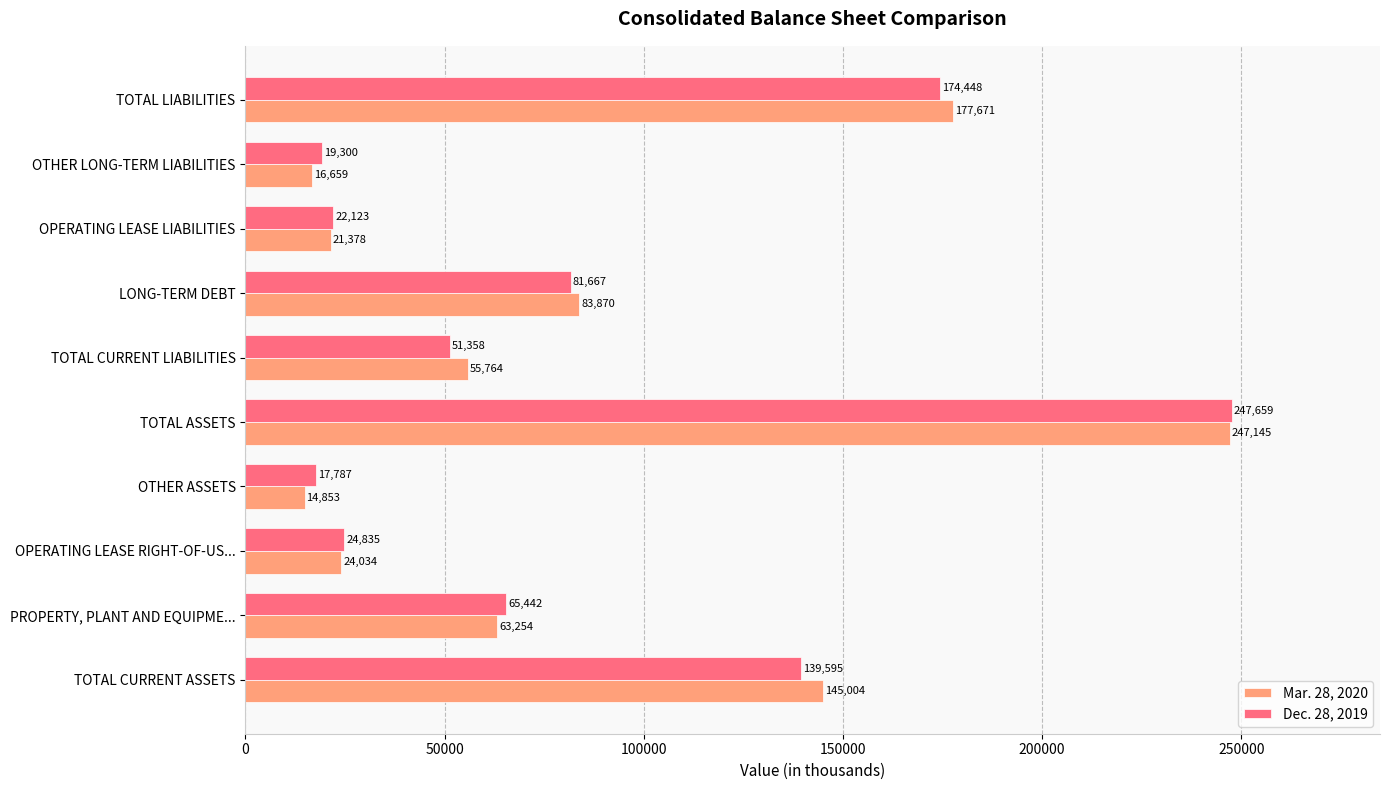

Which series changed the most between PROPERTY, PLANT AND EQUIPME... and TOTAL LIABILITIES?

Mar. 28, 2020